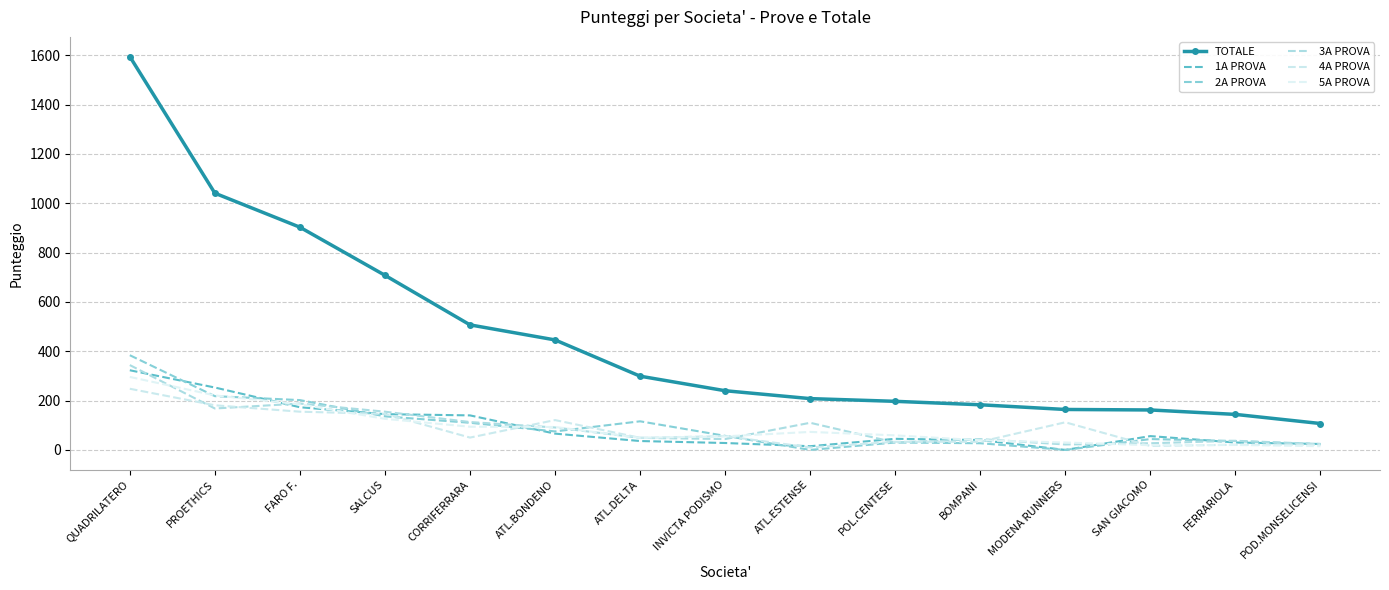

What are all the series names shown in the legend?

TOTALE, 1A PROVA, 2A PROVA, 3A PROVA, 4A PROVA, 5A PROVA